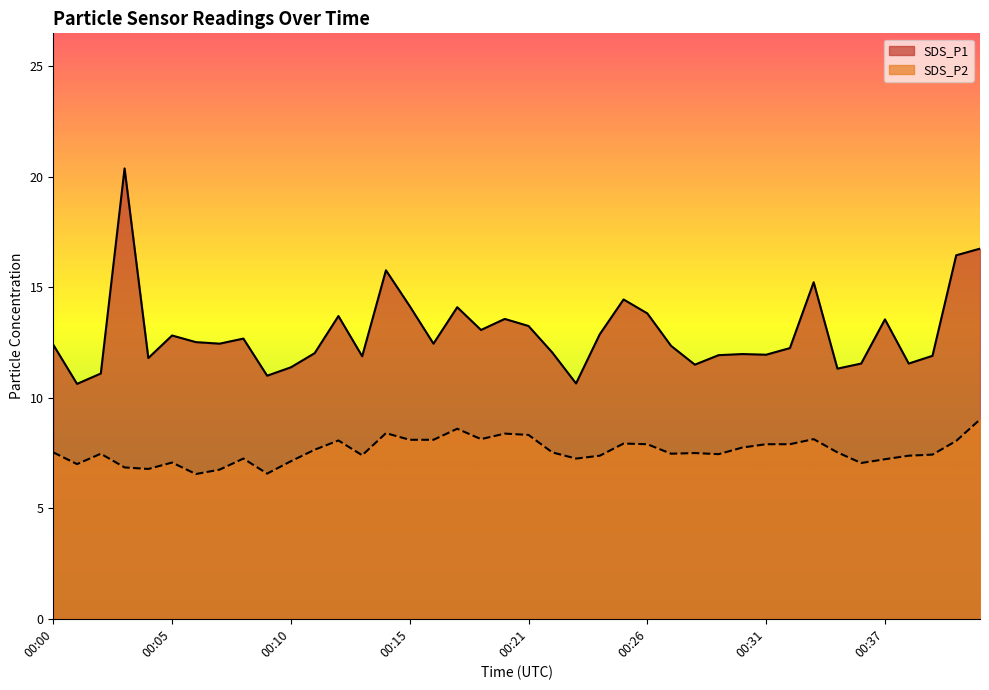

What is the sum of all SDS_P2 values?

303.9